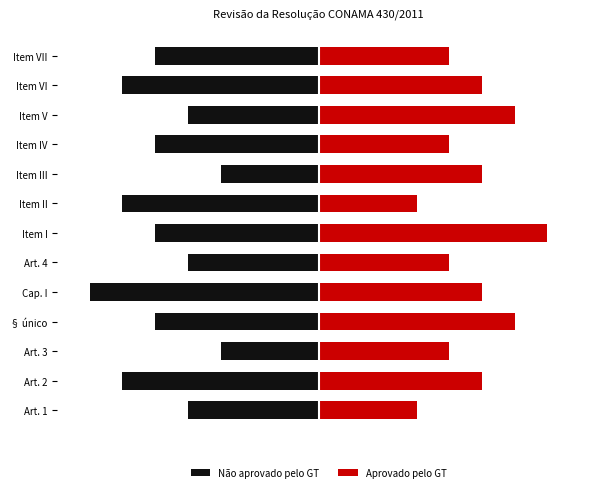

Where is Não aprovado pelo GT nearest to the value -5?

§ único